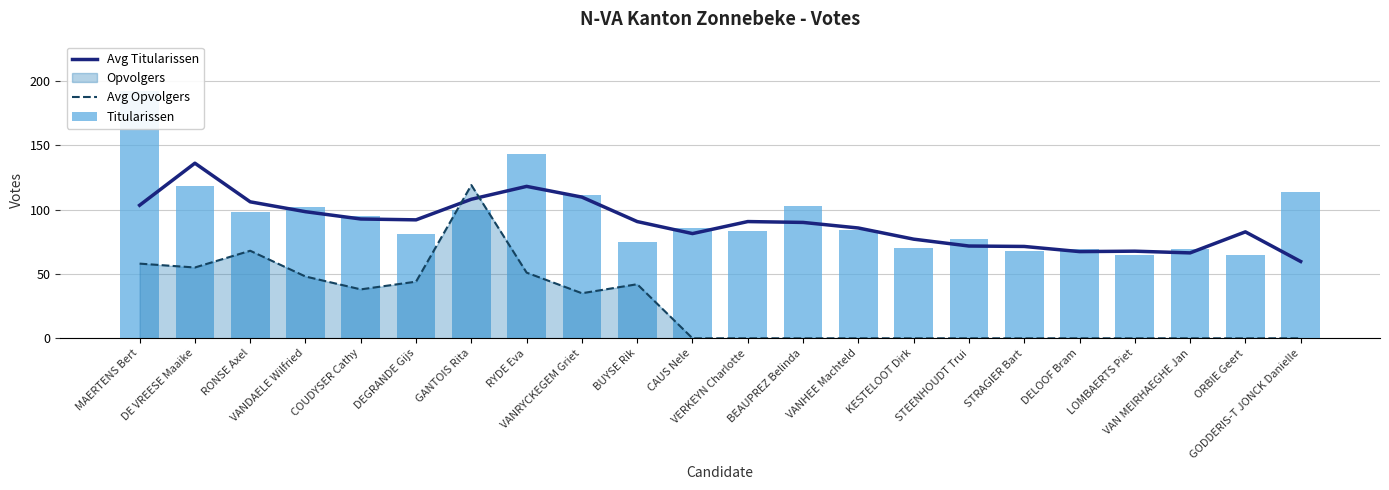

Is the value of Avg Titularissen at VAN MEIRHAEGHE Jan greater than the value of Titularissen at VANHEE Machteld?

No